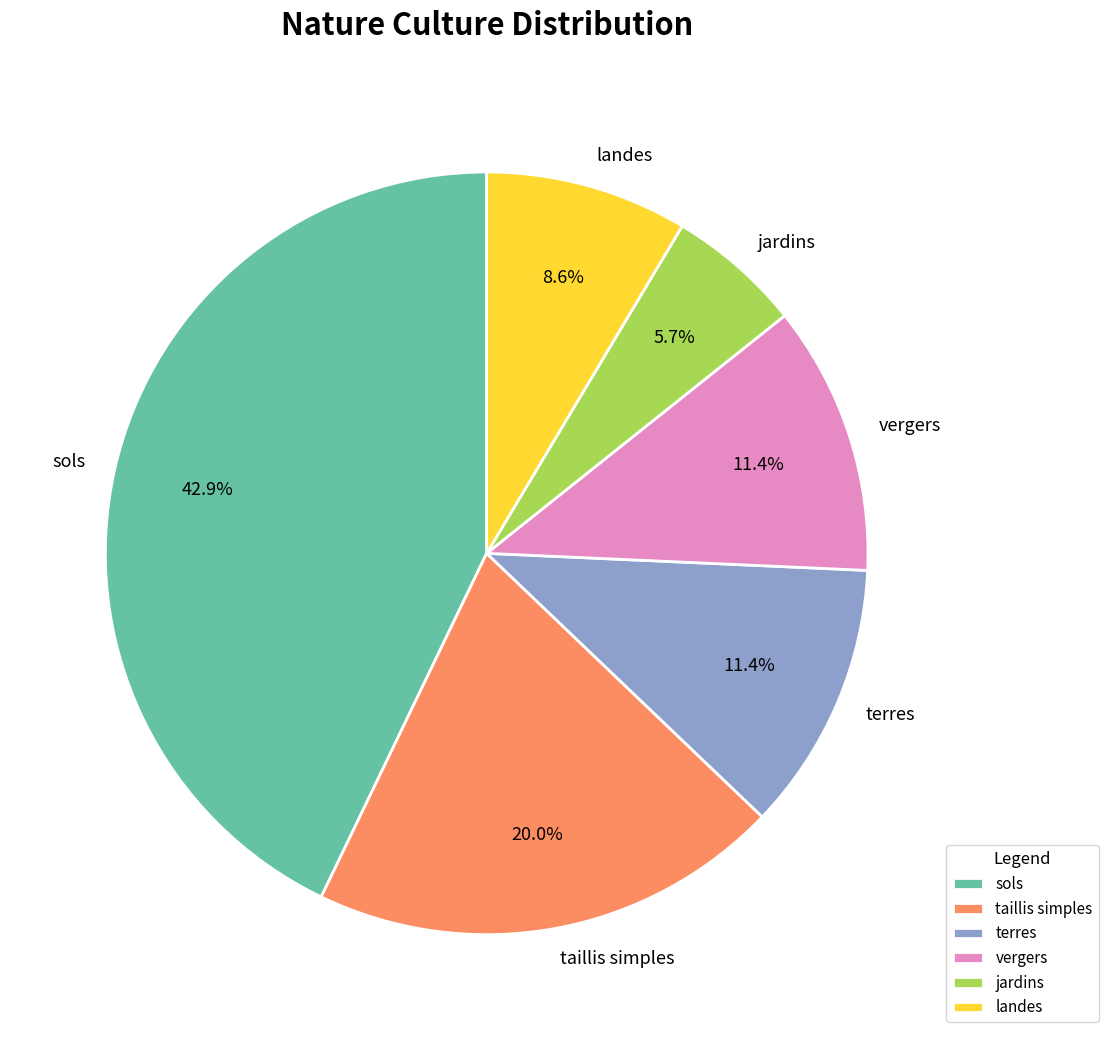

What is the ratio of the value at taillis simples to the value at sols?

0.5